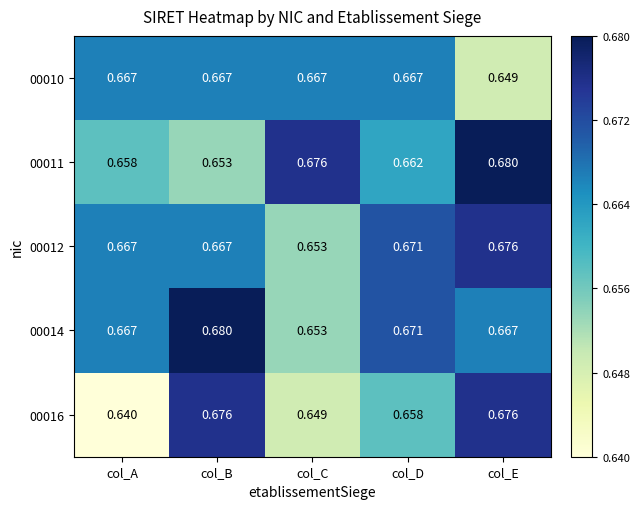

At which category does the chart reach its minimum across all series?

col_A